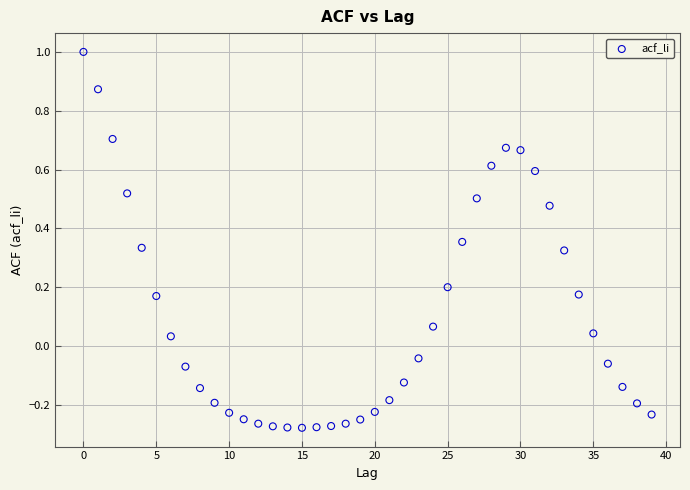

What is the range of Y values (max minus min)?

1.3